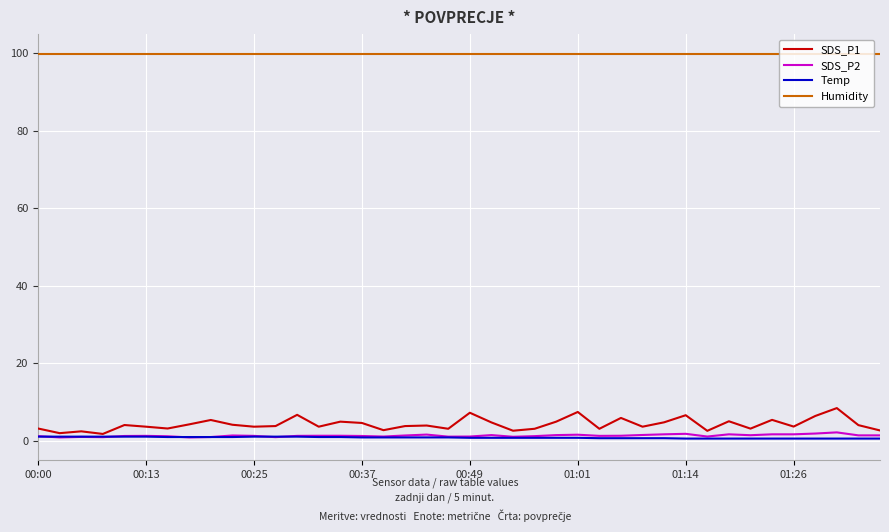

Which series has the widest spread of values?

SDS_P1